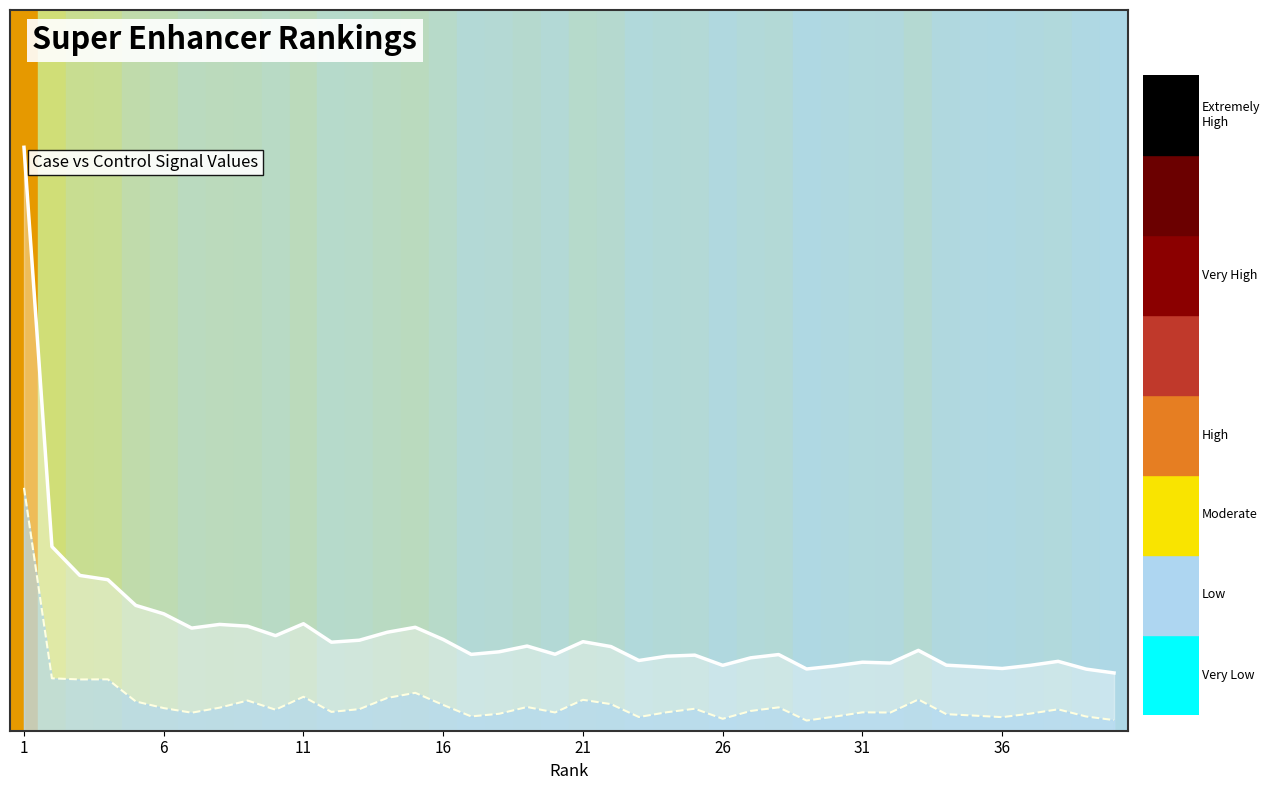

Does the chart have visible grid lines?

No